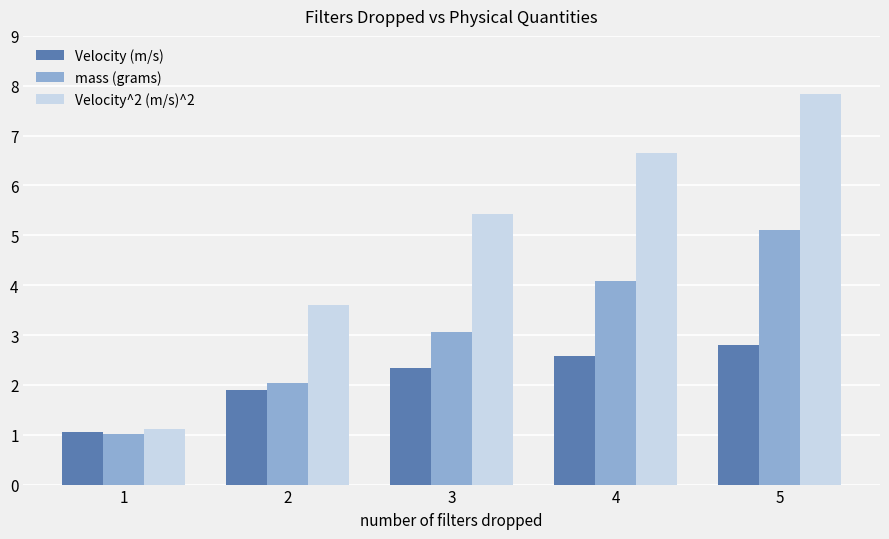

What are all the series names shown in the legend?

Velocity (m/s), mass (grams), Velocity^2 (m/s)^2